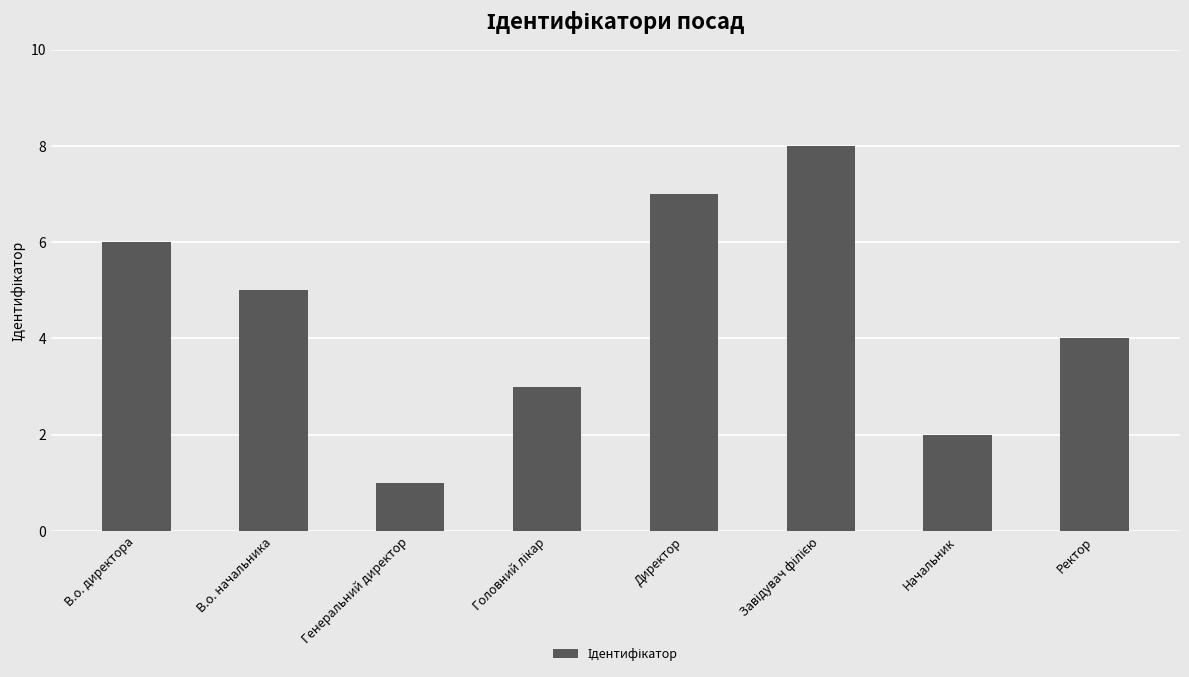

What is the label of the 7th bar from the left?

Начальник